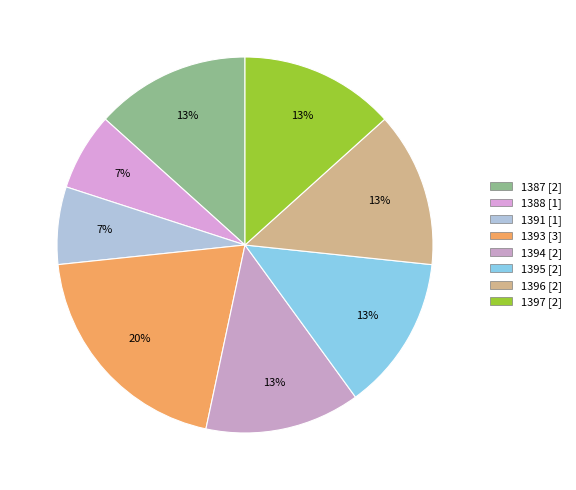

To the nearest percent, what is the difference between the 1394 and 1393 slice percentages?

7%